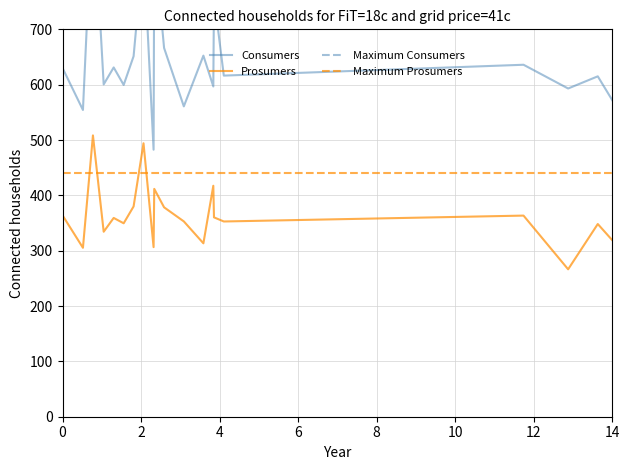

How many categories are shown in the chart?

20